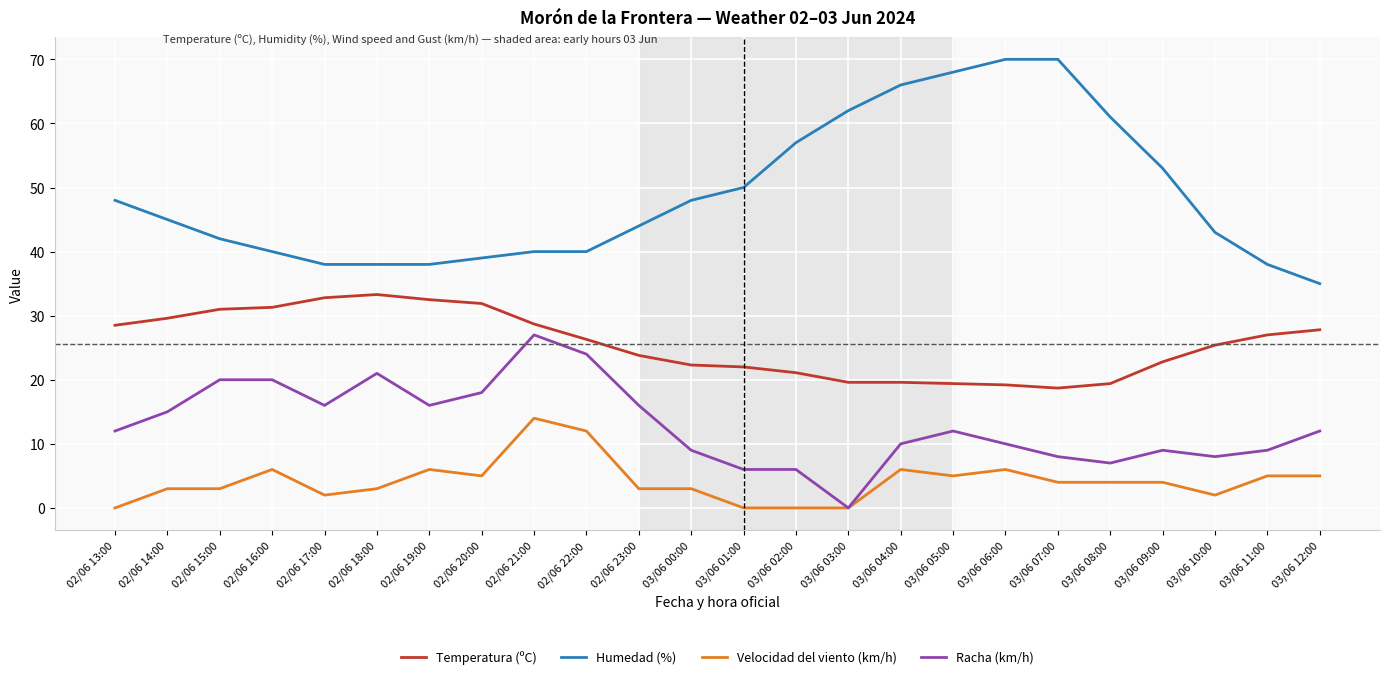

What is the average value of the Humedad (%) series?

48.9